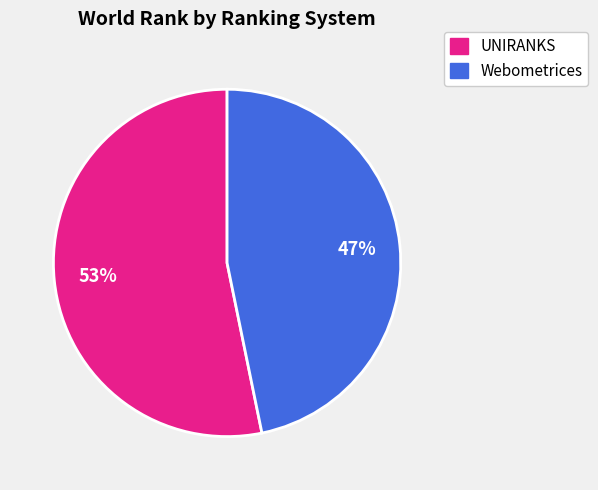

To the nearest percent, what is the average slice percentage?

50%